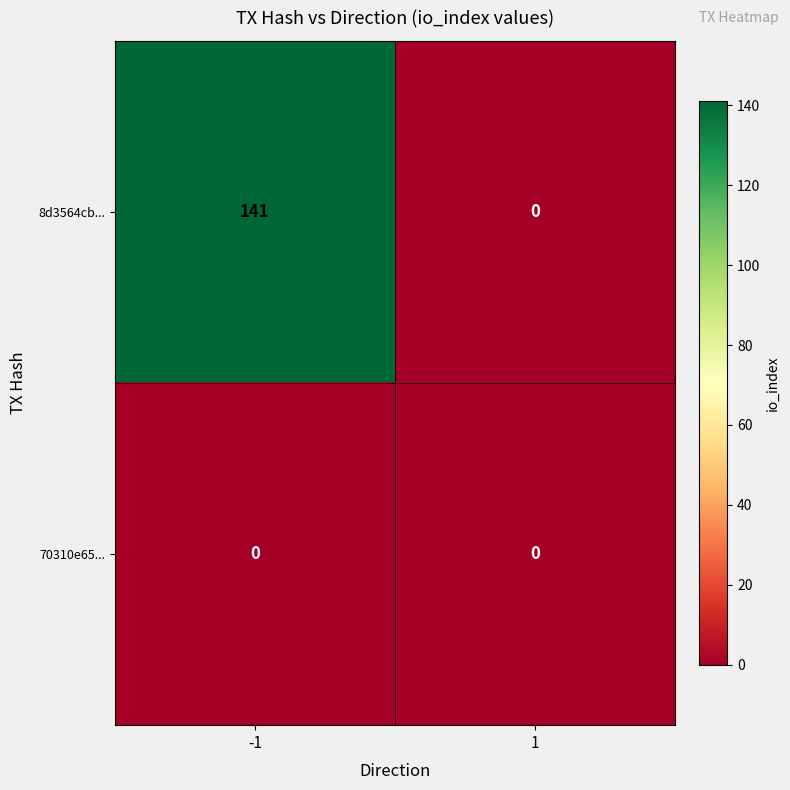

Is it true that 8d3564cb... equals -88 at 1?

False